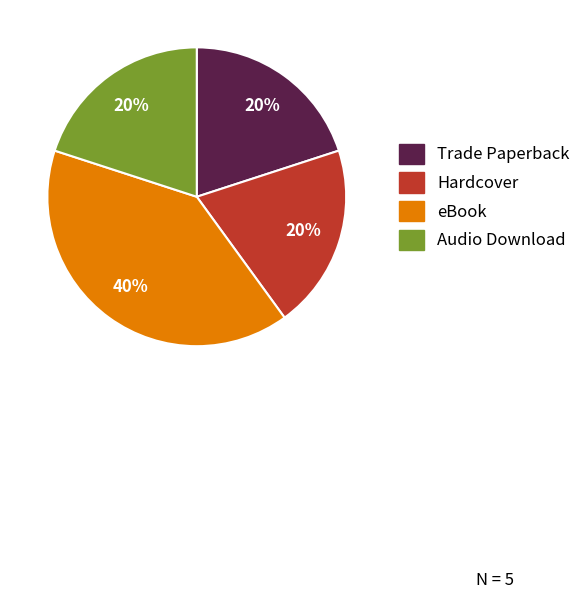

Is there any slice that represents more than half of the pie?

No